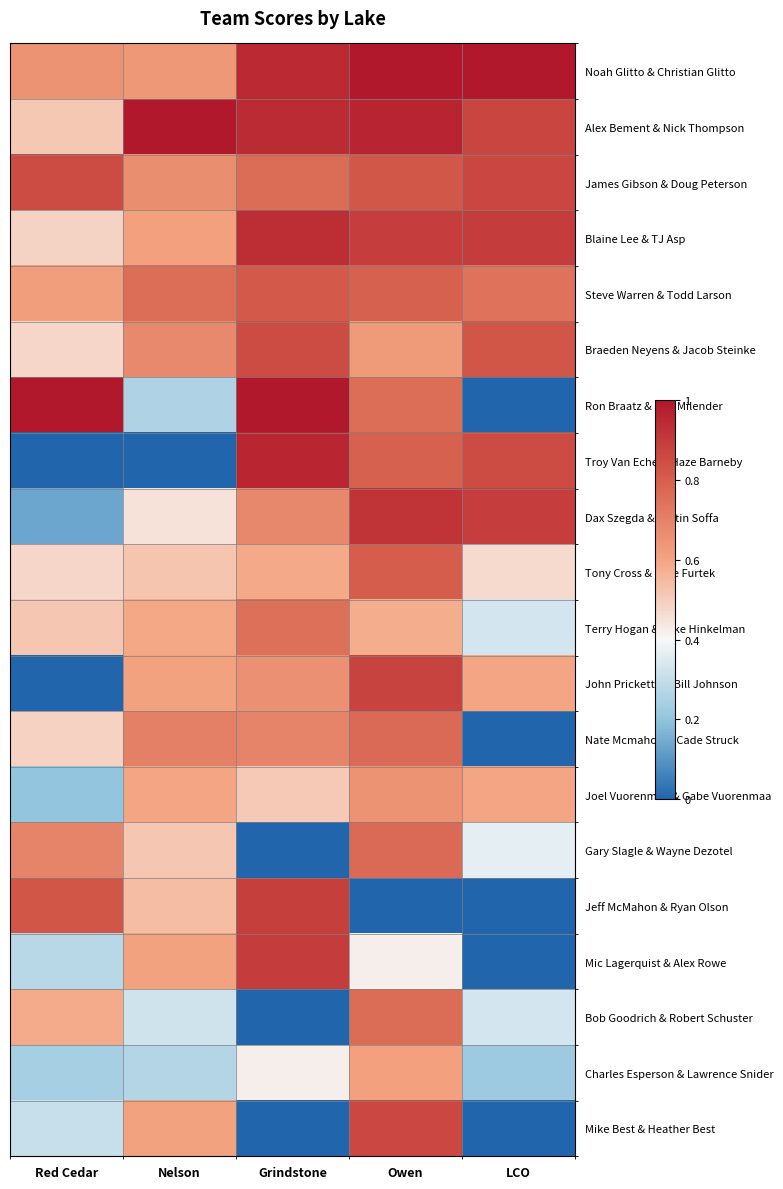

What is the total value across all series at Grindstone?

13.3